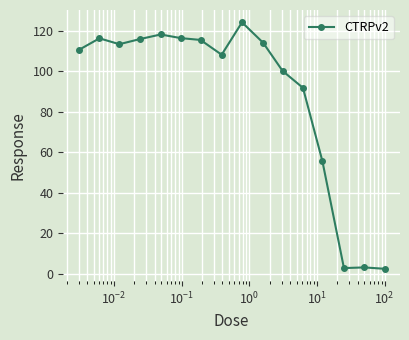

What is the maximum value shown in the chart?

124.1